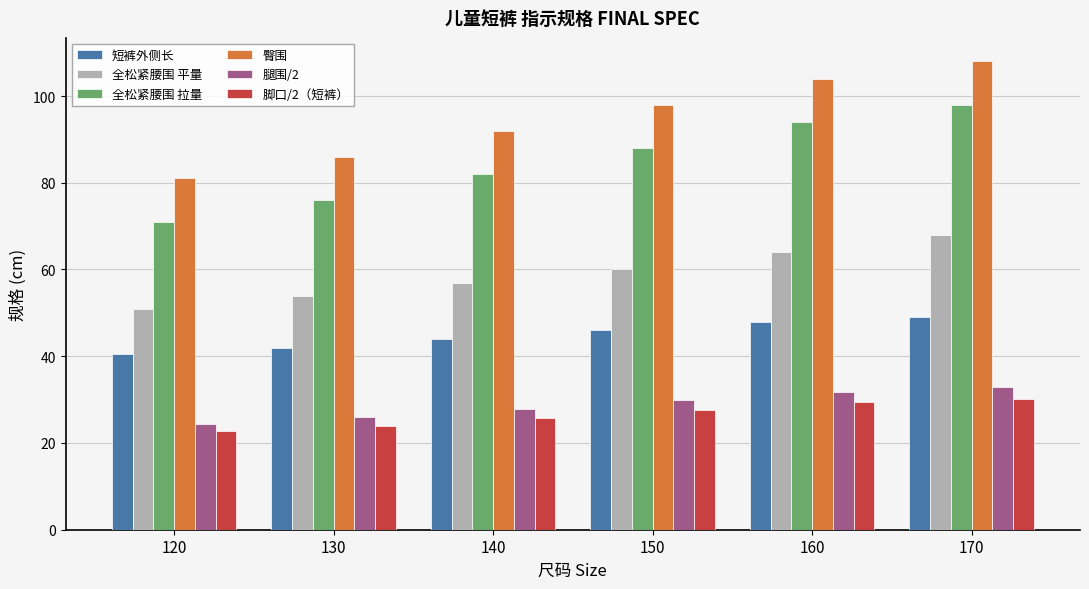

What is the difference between the highest and lowest values at 170?

77.8